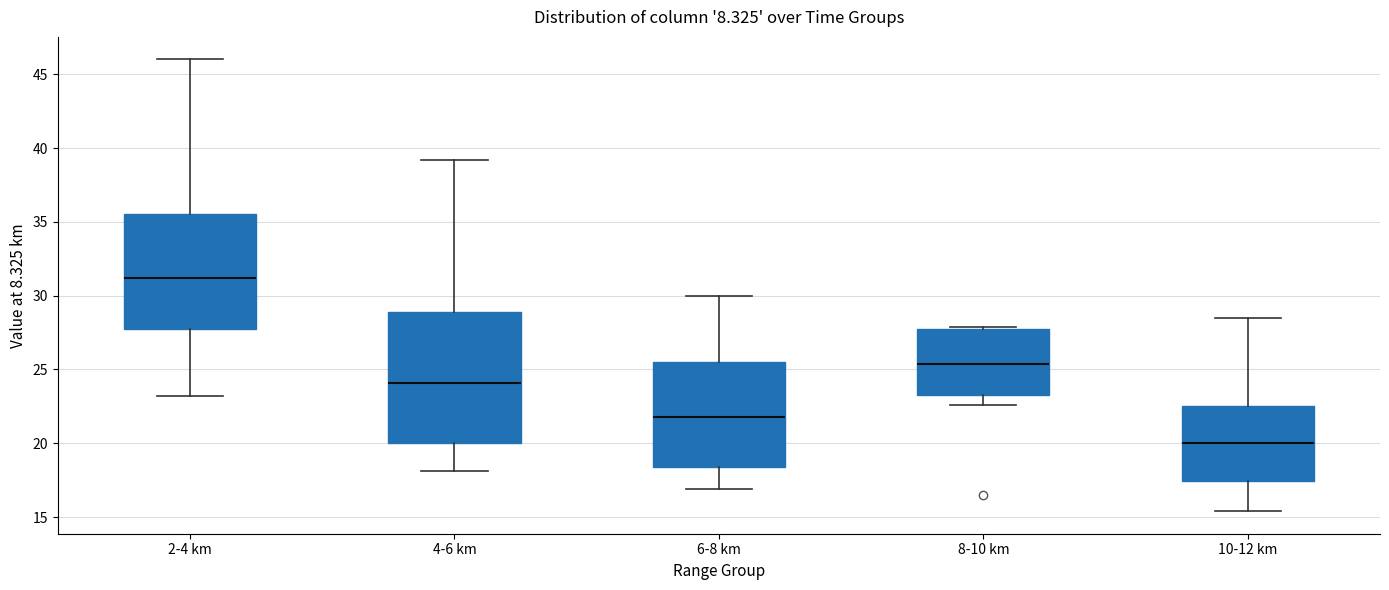

Comparing the boxes themselves (not the whiskers), which one is the tallest?

4-6 km